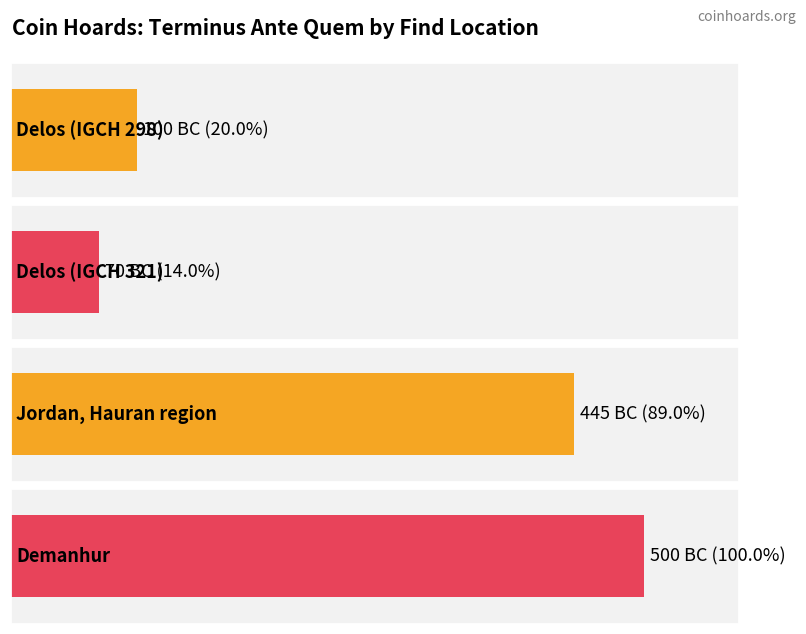

How many bars are there in total?

4